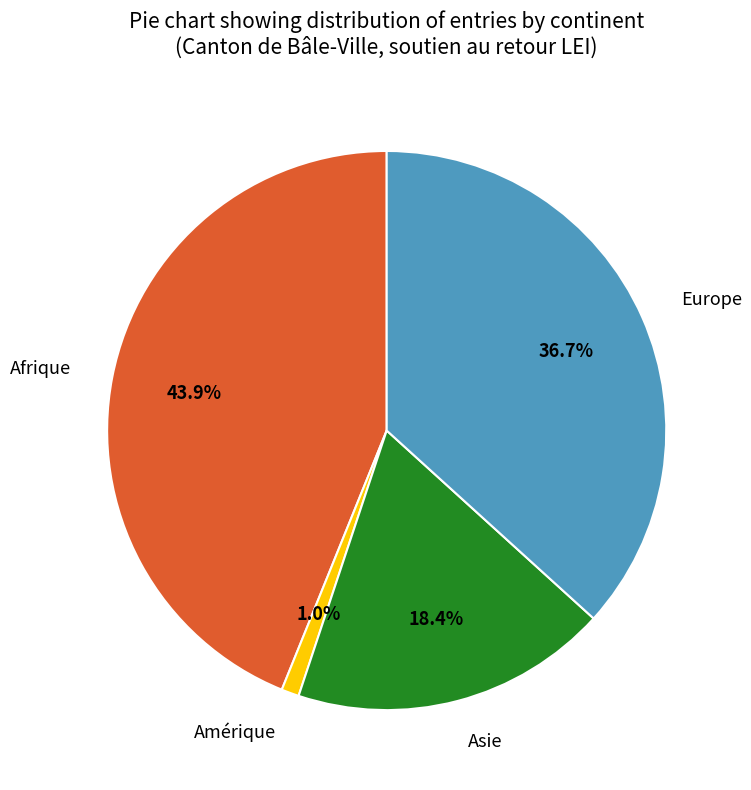

How many segments does this pie chart have?

4